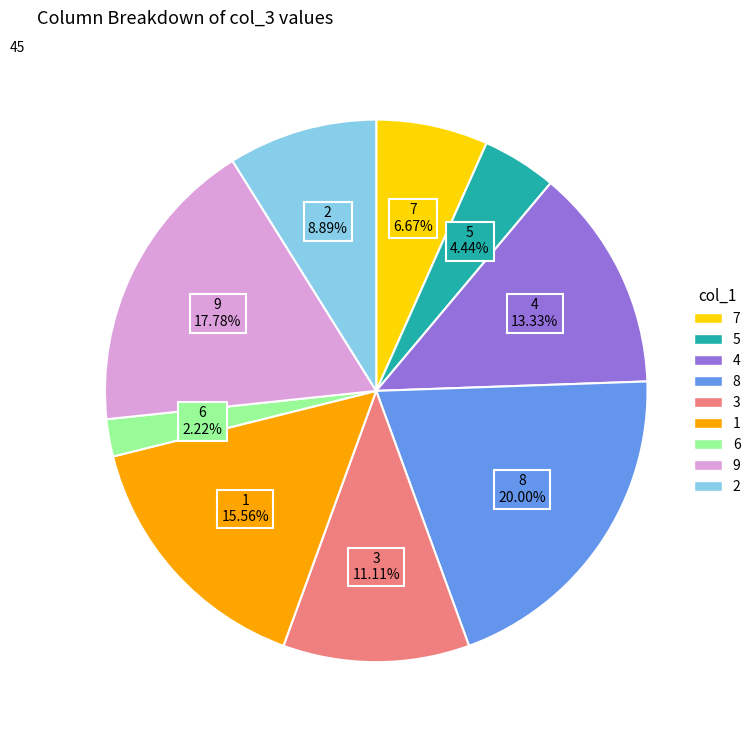

Which has a higher value, 2 or 9?

9